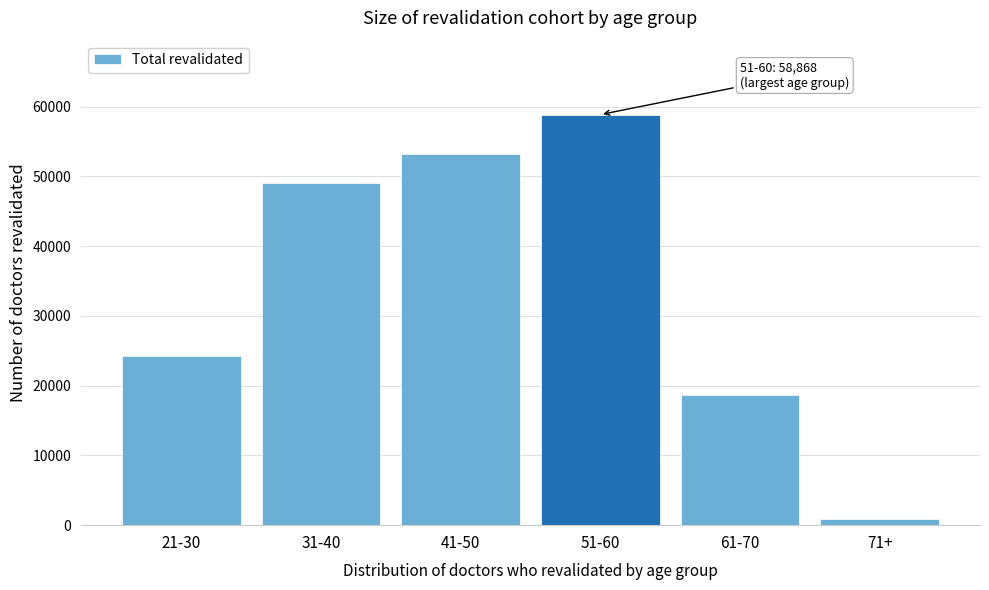

Reading right to left, extract all data points from this chart.

71+=894	61-70=18665	51-60=58868	41-50=53260	31-40=49064	21-30=24293